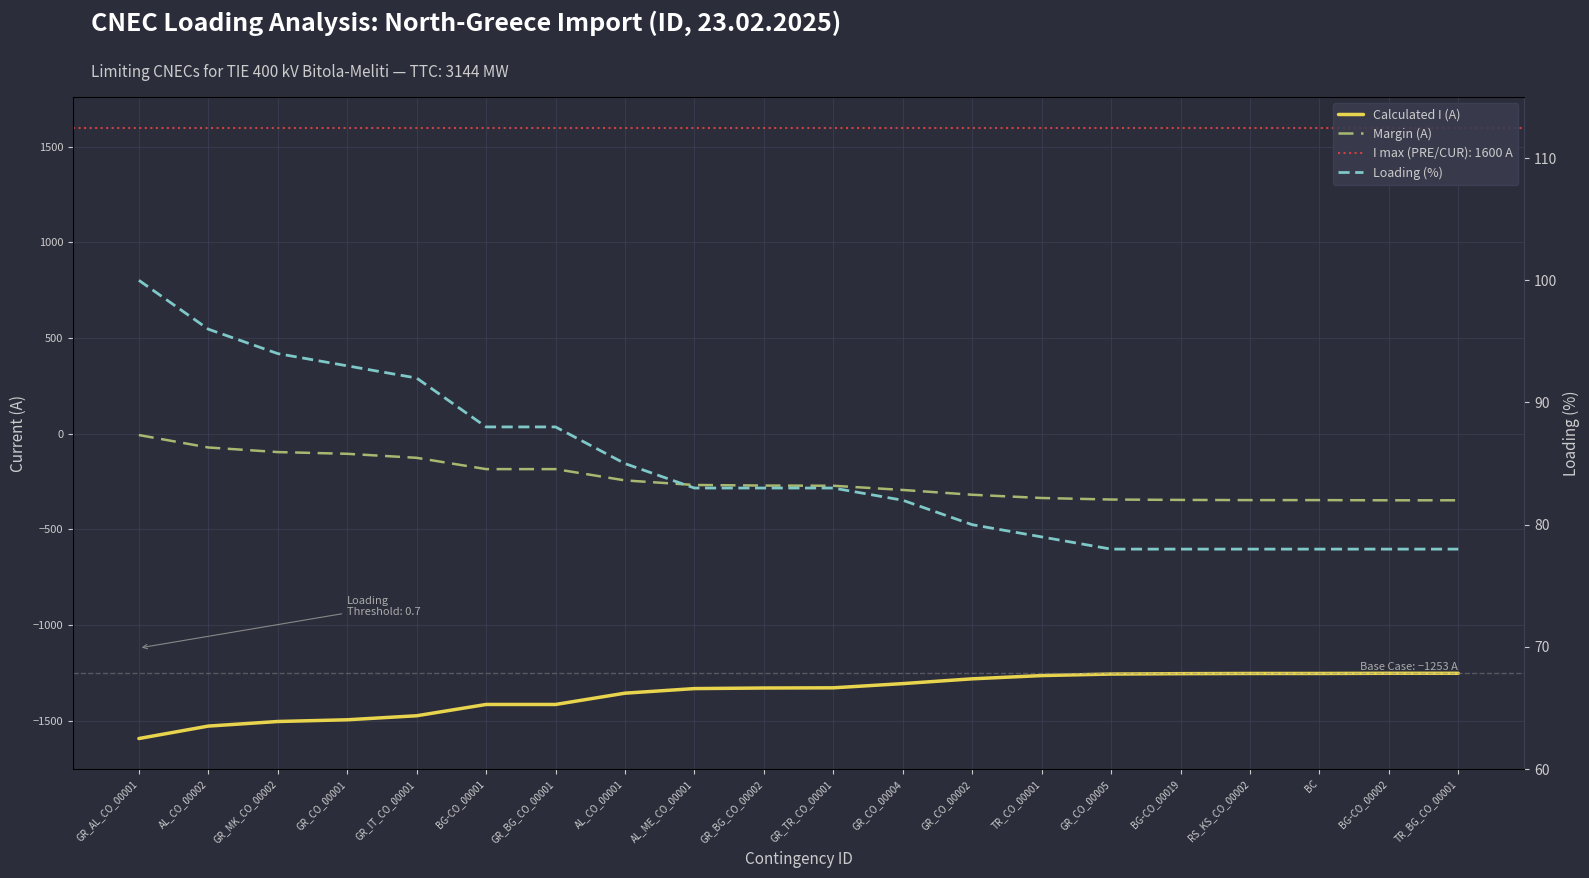

What is the average value of the Margin (A) series?

-243